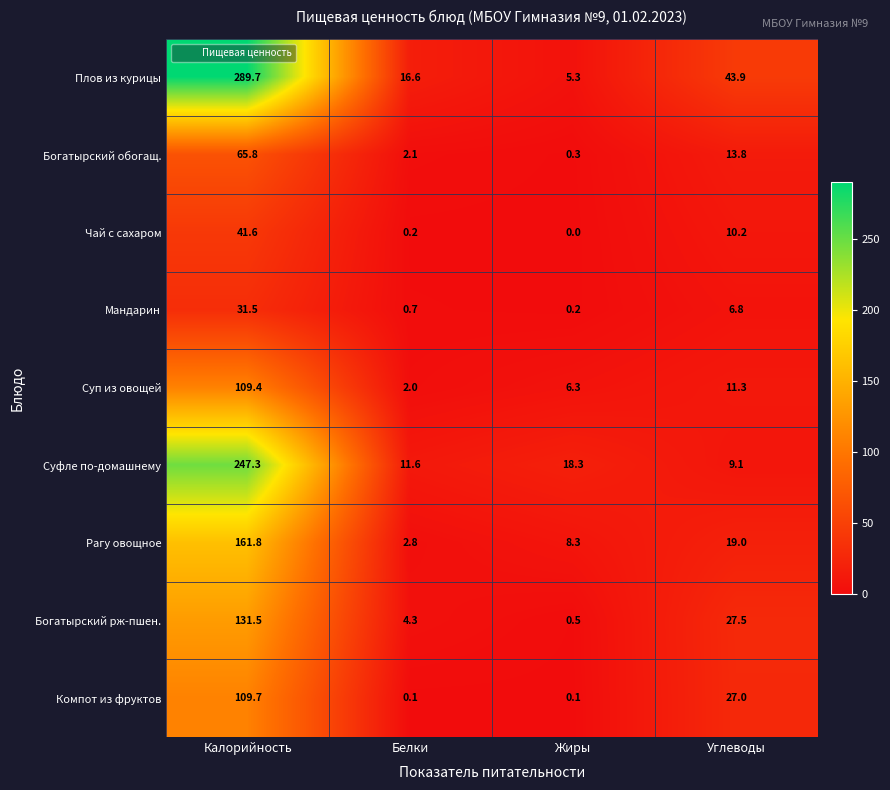

Where does the Суп из овощей series first go above 11?

Калорийность